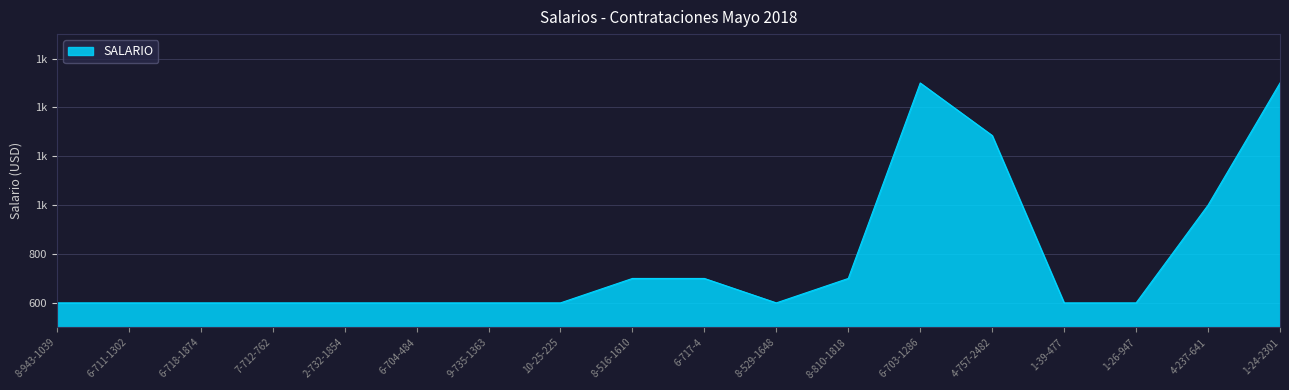

What is the sum of all values?

13985